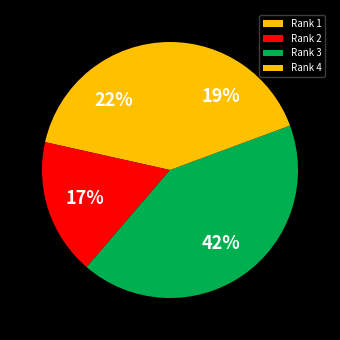

Which category has the smallest portion of the pie?

Rank 2